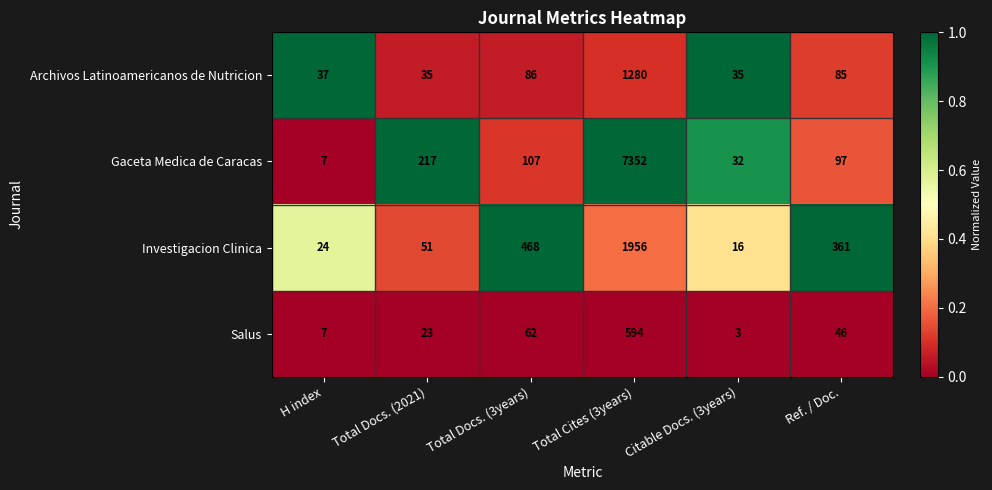

The value of Salus at Ref. / Doc. is 46. True or false?

True